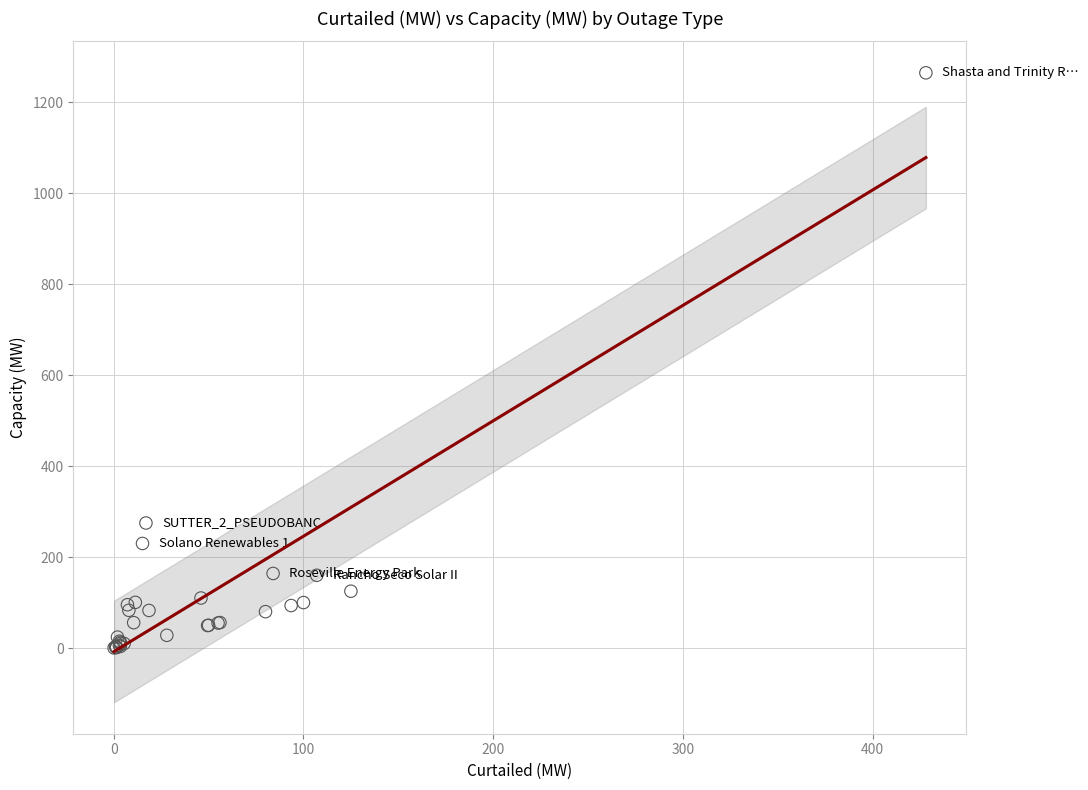

What Y value in the scatter plot is closest to 632?

275.0